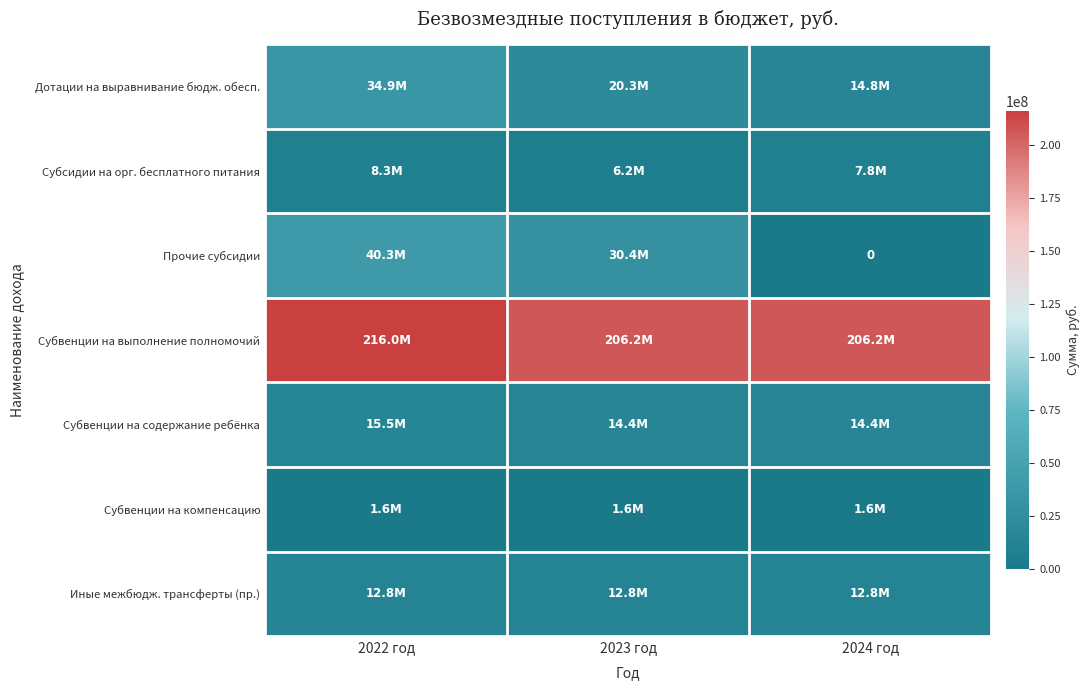

At which label does Дотации на выравнивание бюдж. обесп. first exceed 20274459?

2022 год